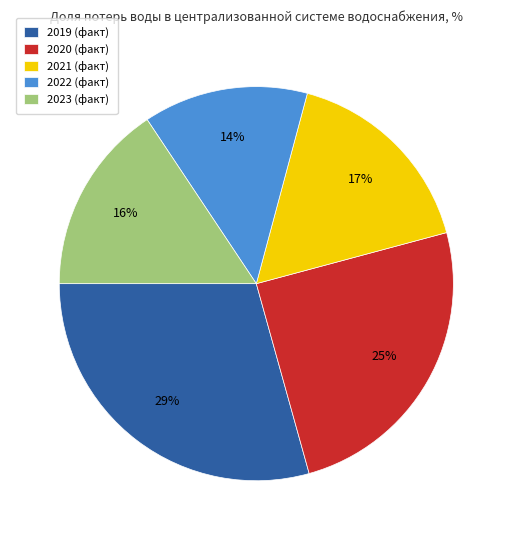

To the nearest percent, what is the difference between the 2022 (факт) and 2021 (факт) slice percentages?

3%